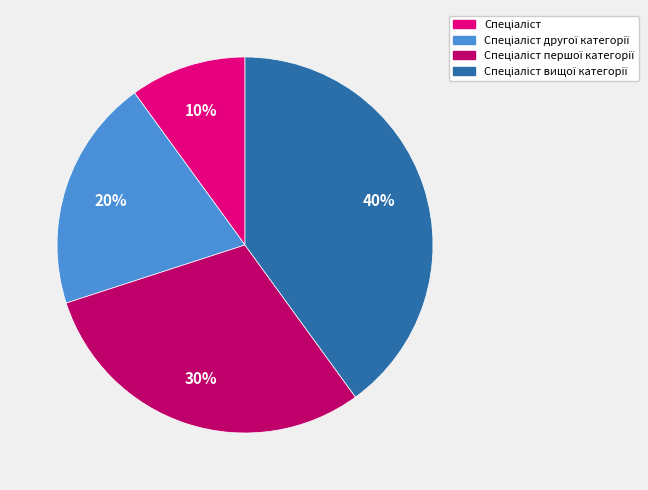

Count the number of slices in the pie.

4